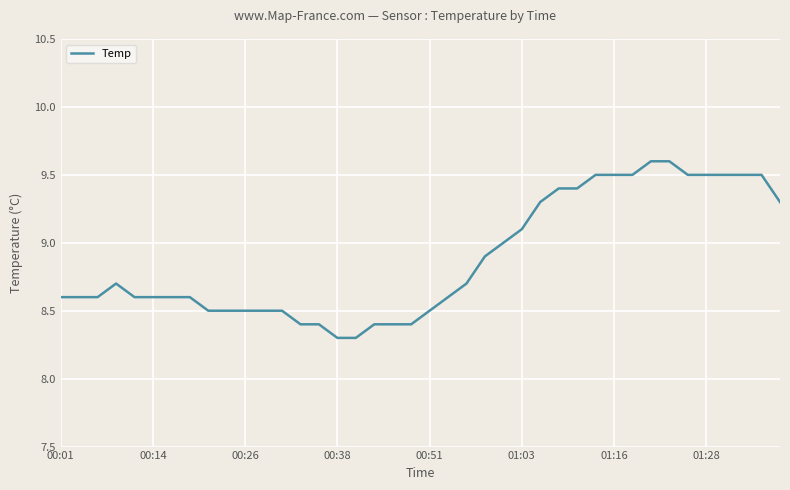

What is the difference between the maximum and minimum values?

1.3